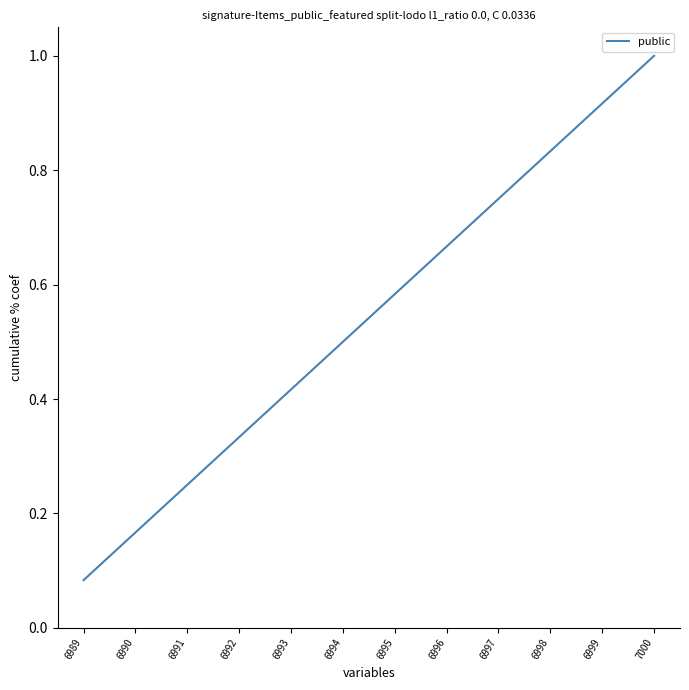

The value at 6992 is 0.1. True or false?

False